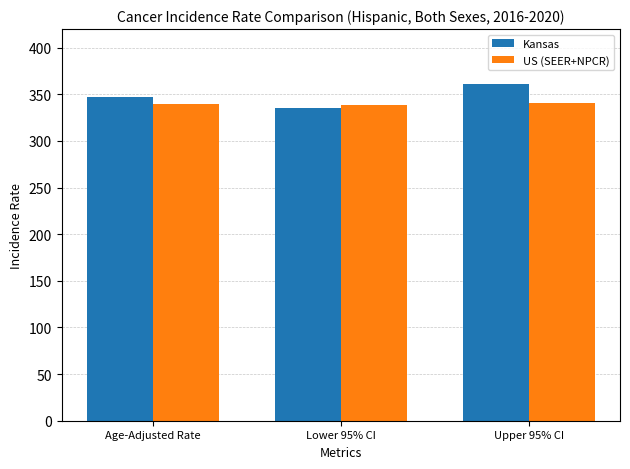

Is it true that US (SEER+NPCR) equals 339.6 at Age-Adjusted Rate?

True